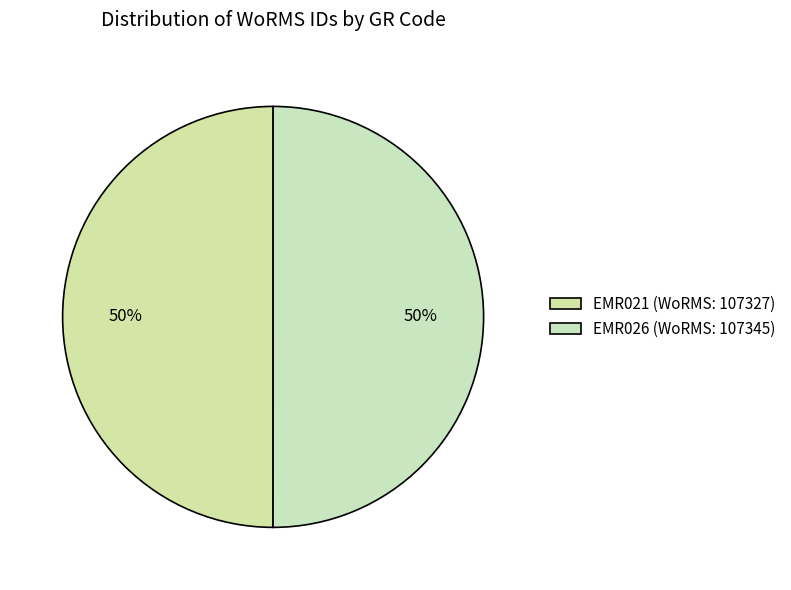

What is the change in value from EMR021 to EMR026?

+18